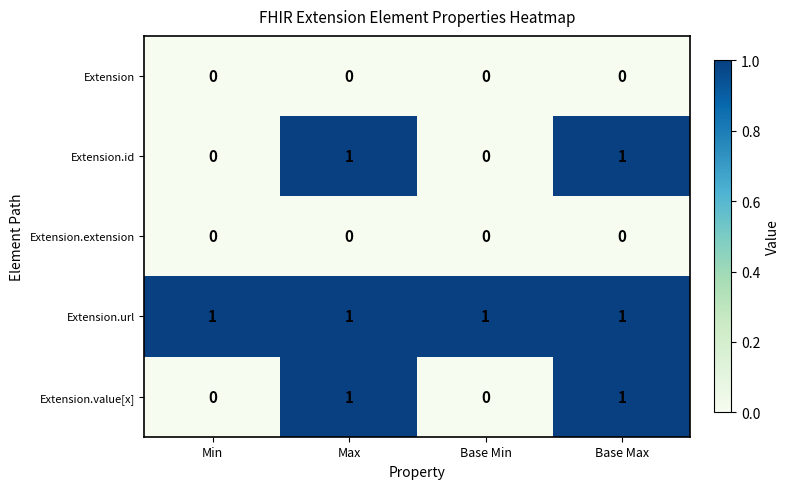

The value of Extension.id at Max is 0. True or false?

False